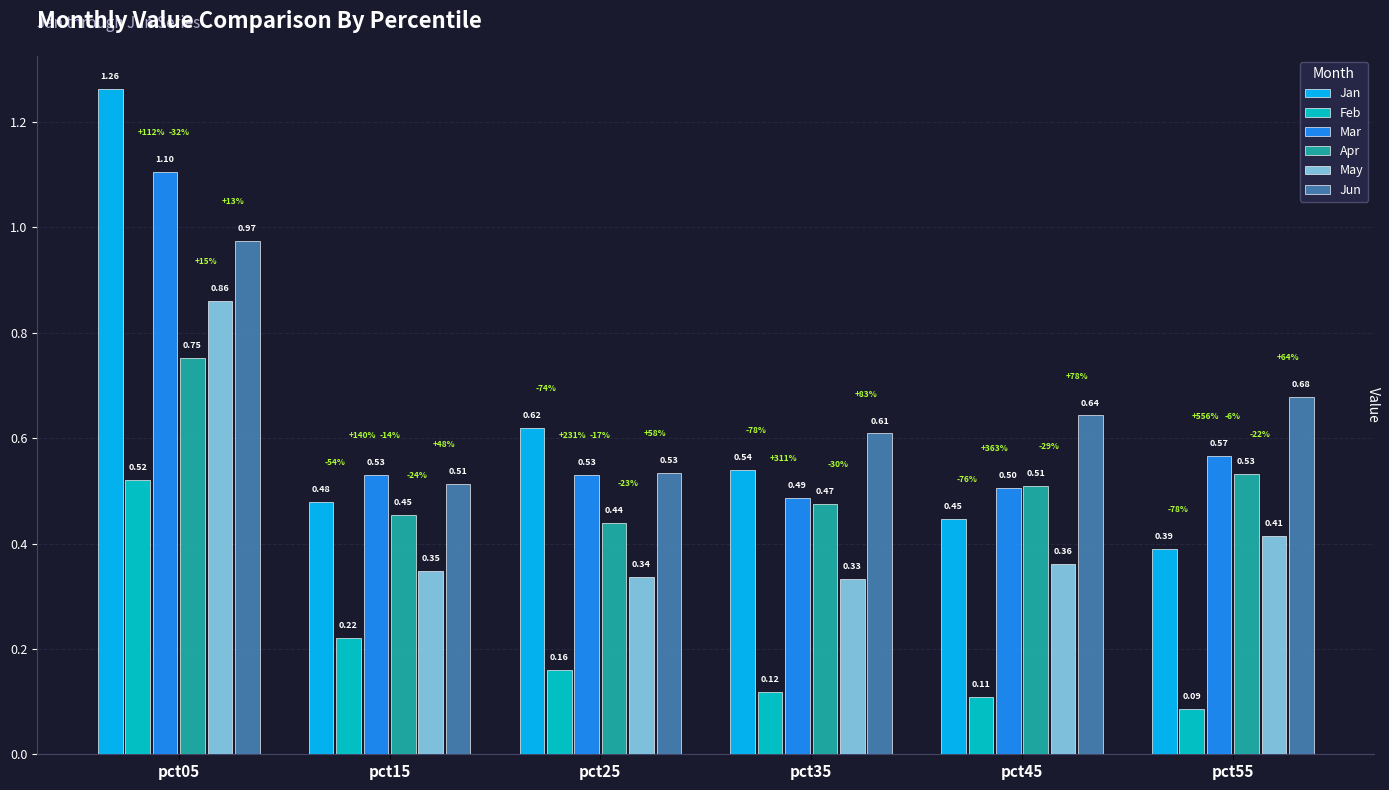

At pct15, list the series in order from smallest to largest.

Feb, May, Apr, Jan, Jun, Mar